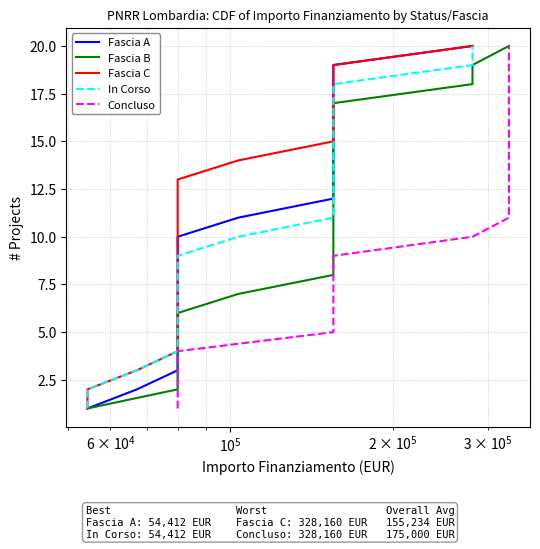

Reading left to right, what are all the values shown in this chart?

Fascia A: 1	2	3	4	5	6	7	8	9	10	11	12	13	14	15	16	17	18	19	20
Fascia B: 1	2	3	4	5	6	7	8	9	10	11	12	13	14	15	16	17	18	19	20
Fascia C: 1	2	3	4	5	6	7	8	9	10	11	12	13	14	15	16	17	18	19	20
In Corso: 1	2	3	4	5	6	7	8	9	10	11	12	13	14	15	16	17	18	19	20
Concluso: 1	2	3	4	5	6	7	8	9	10	11	12	13	14	15	16	17	18	19	20